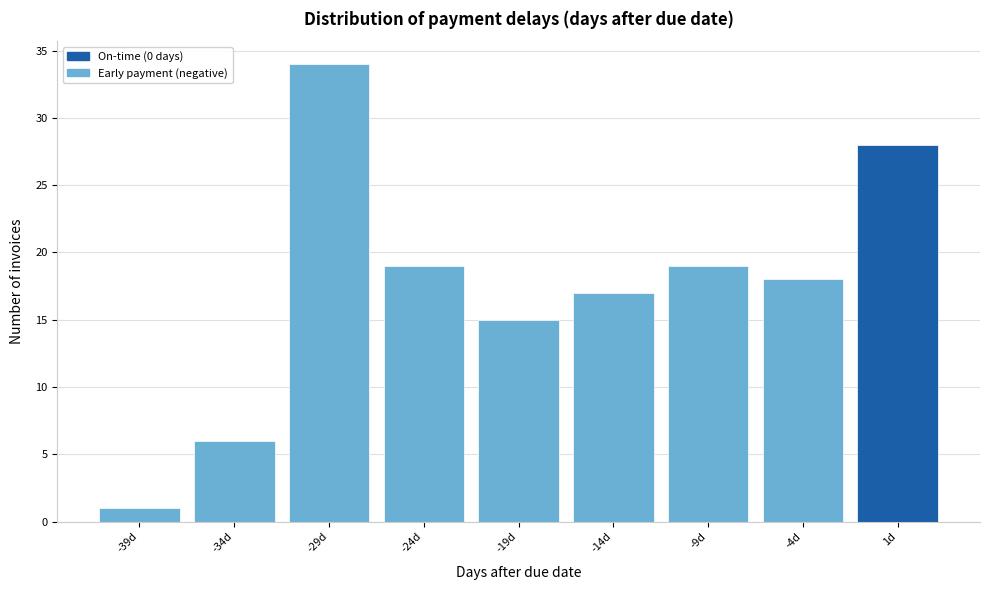

Reading left to right, list every bar in this chart as the range it spans on the x-axis followed by its height. The values are not printed on the chart, so give them approximately, as read against the axis.

-41.5 to -36.5: 1
-36.5 to -31.5: 6
-31.5 to -26.5: 34
-26.5 to -21.5: 19
-21.5 to -16.5: 15
-16.5 to -11.5: 17
-11.5 to -6.5: 19
-6.5 to -1.5: 18
-1.5 to 3.5: 28